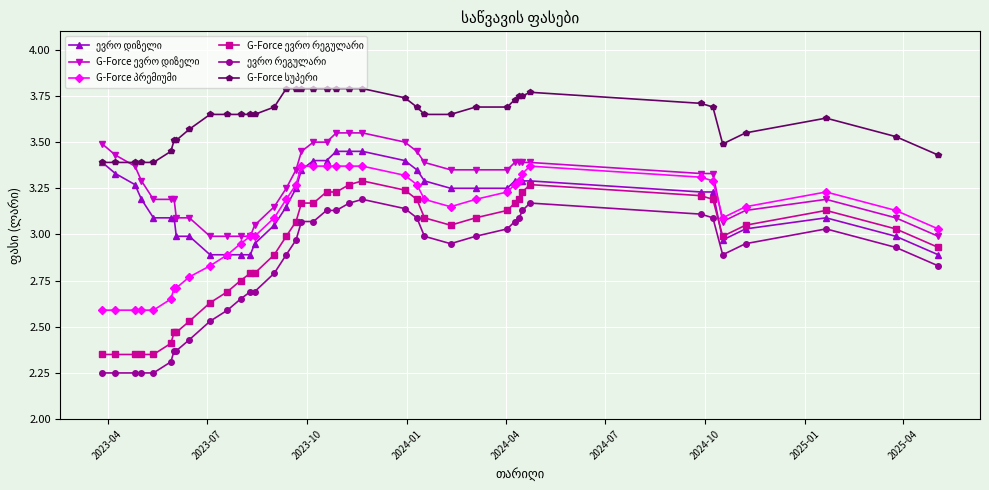

At how many categories does at least one series exceed 2?

40